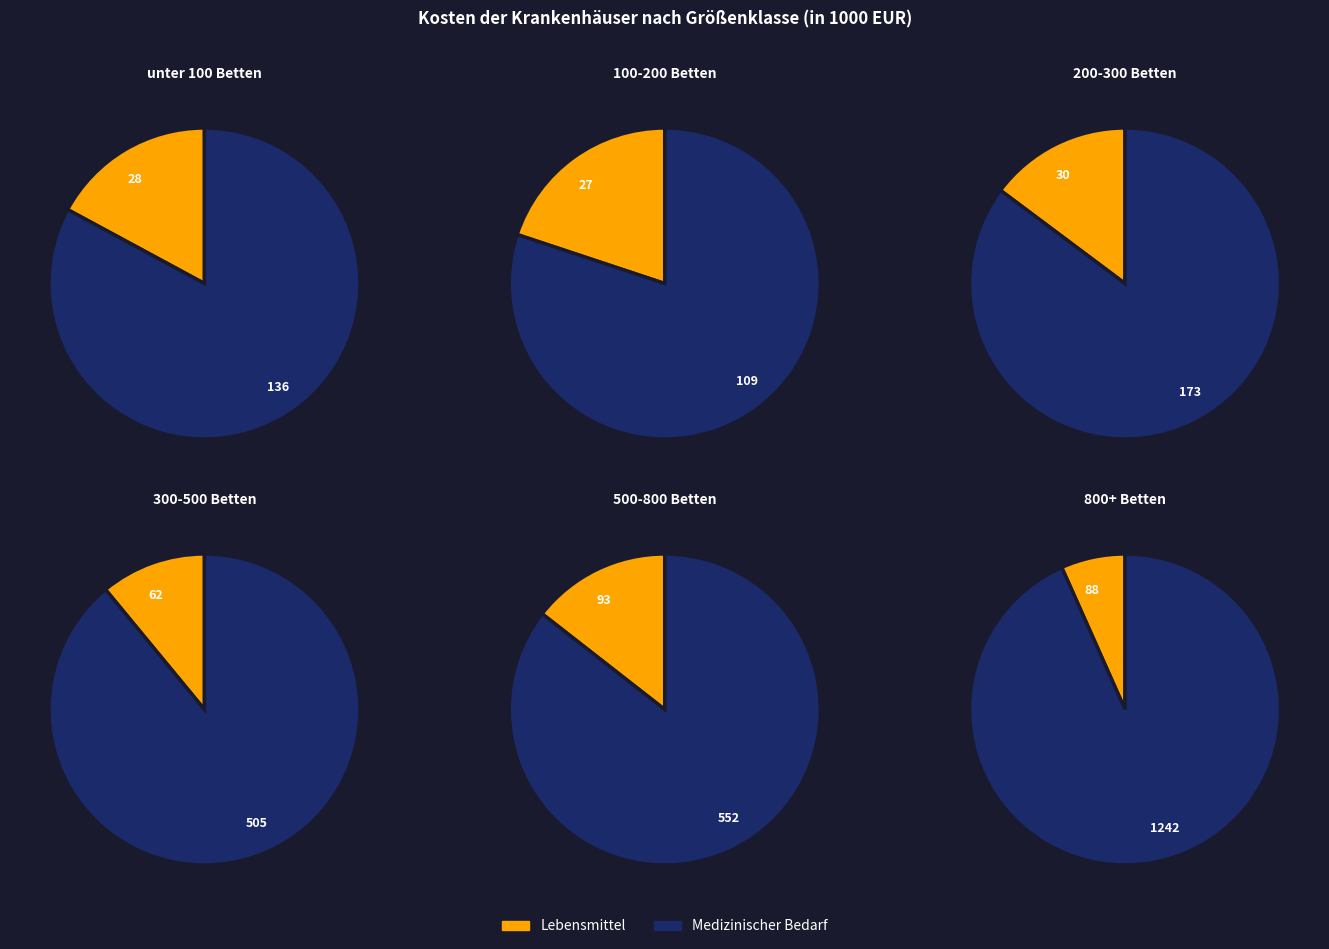

Which series has the largest range (max minus min)?

Medizinischer Bedarf